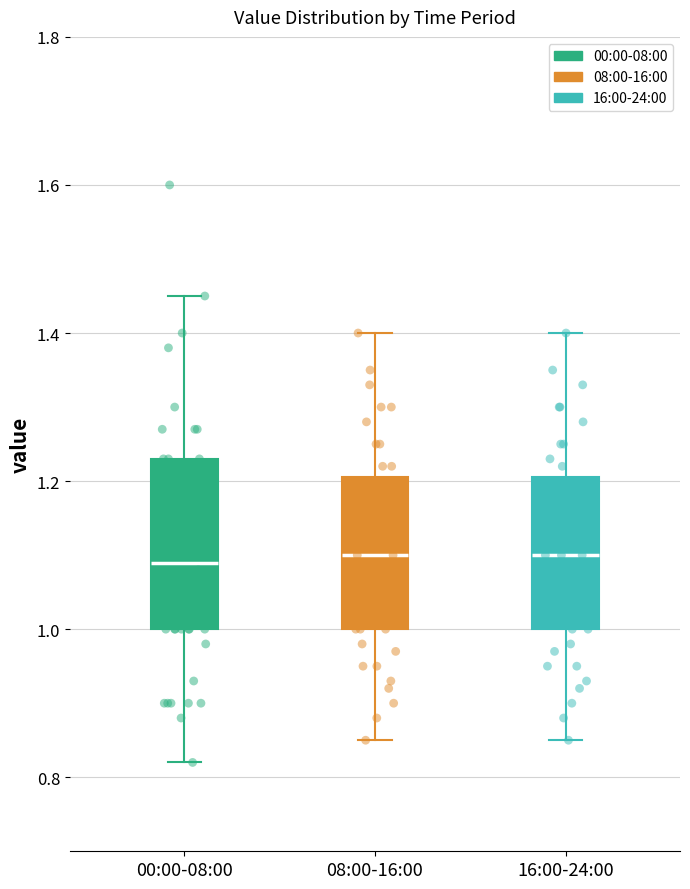

Comparing the boxes themselves (not the whiskers), which one is the tallest?

00:00-08:00